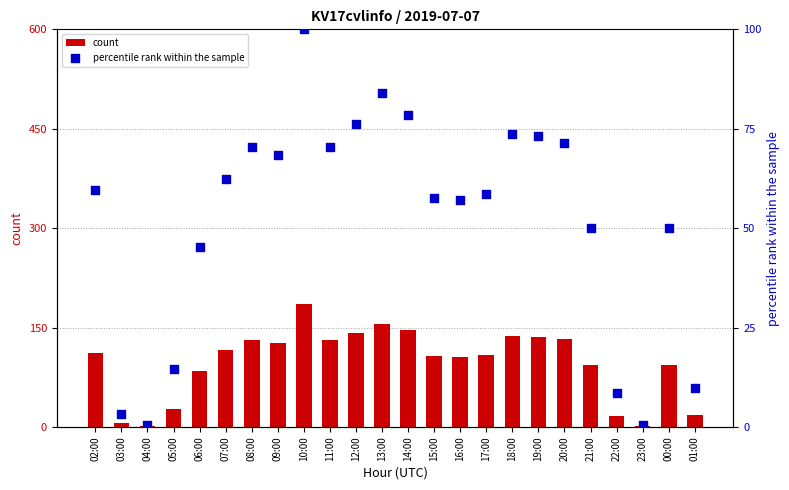

Which series contains the lowest Y value?

percentile rank within the sample